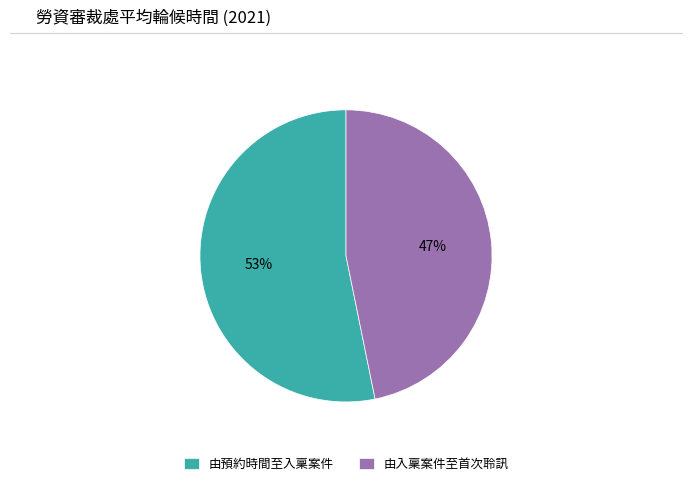

The 由預約時間至入稟案件 slice represents 59% of the pie. True or false?

False